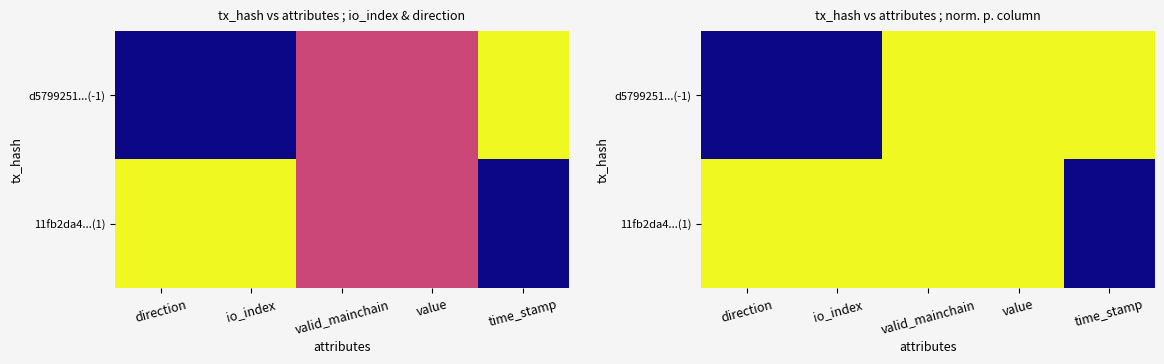

Which label corresponds to the largest value in the chart?

valid_mainchain